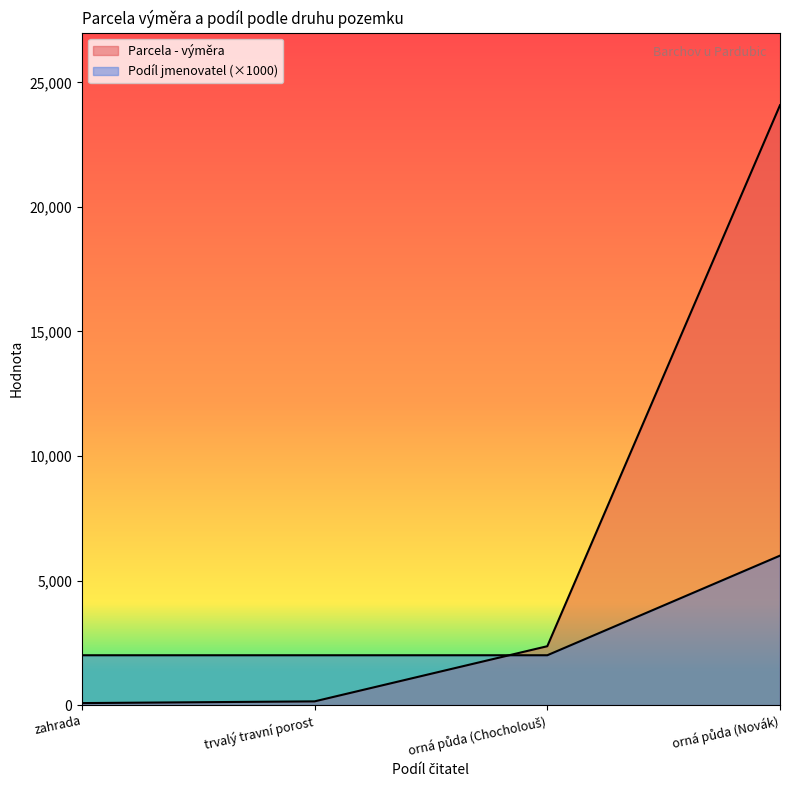

Reading right to left, list all the values displayed in this chart.

Parcela - výměra: orná půda (Novák)=24087	orná půda (Chocholouš)=2363	trvalý travní porost=148	zahrada=79
Podíl jmenovatel: orná půda (Novák)=6000	orná půda (Chocholouš)=2000	trvalý travní porost=2000	zahrada=2000